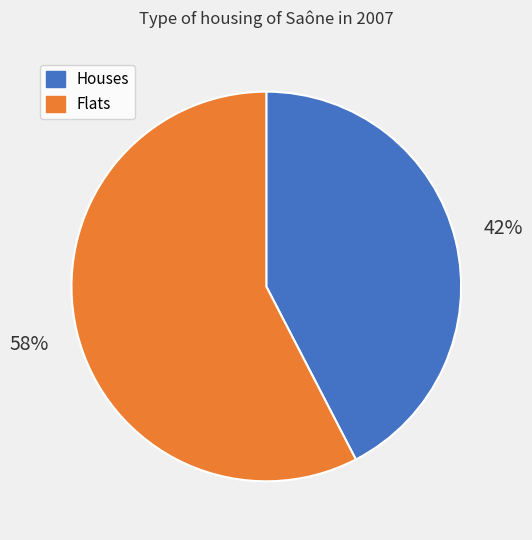

To the nearest percent, what is the average slice percentage?

50%